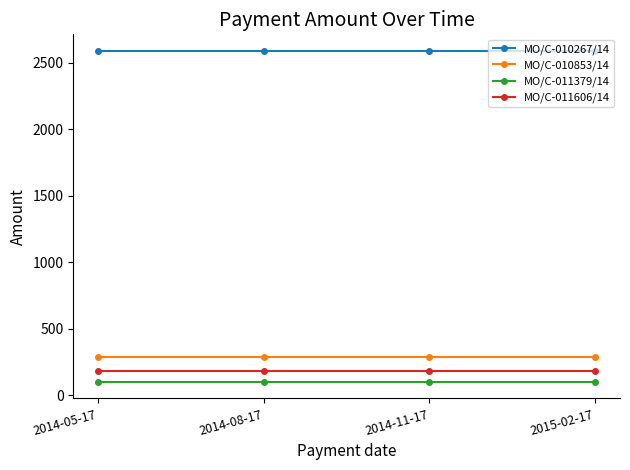

At 2014-11-17, list the series in order from largest to smallest.

MO/C-010267/14, MO/C-010853/14, MO/C-011606/14, MO/C-011379/14